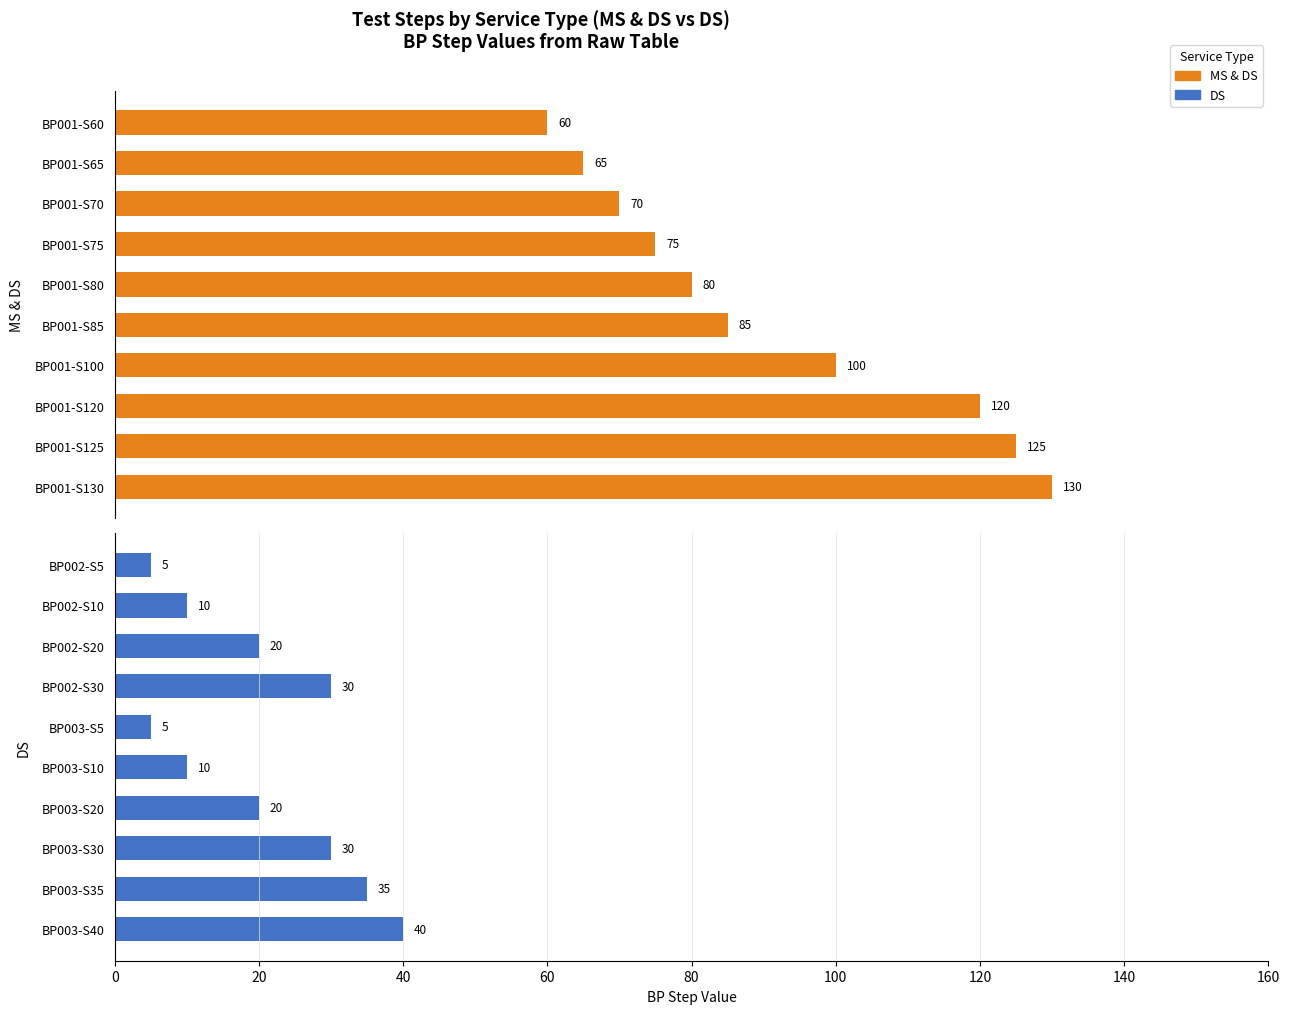

What are all the series names shown in the legend?

MS & DS, DS